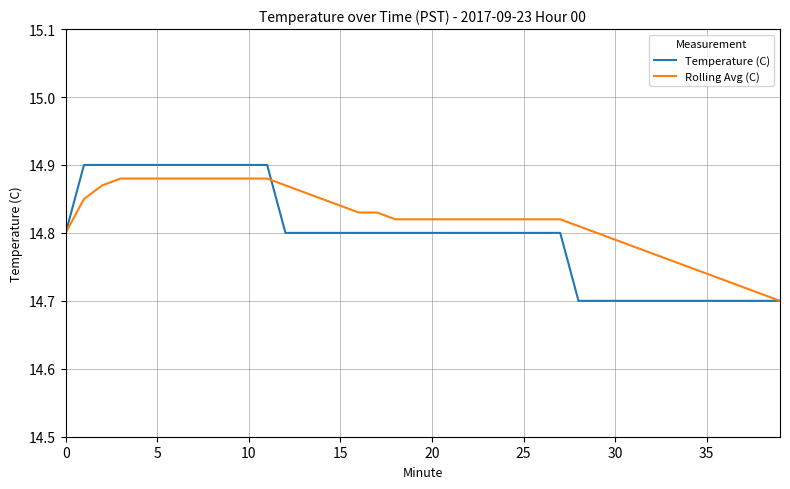

Which series has the largest range (max minus min)?

Temperature (C)